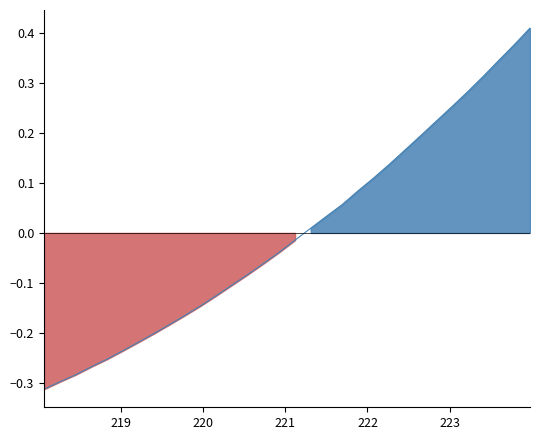

How many values are below zero?

17